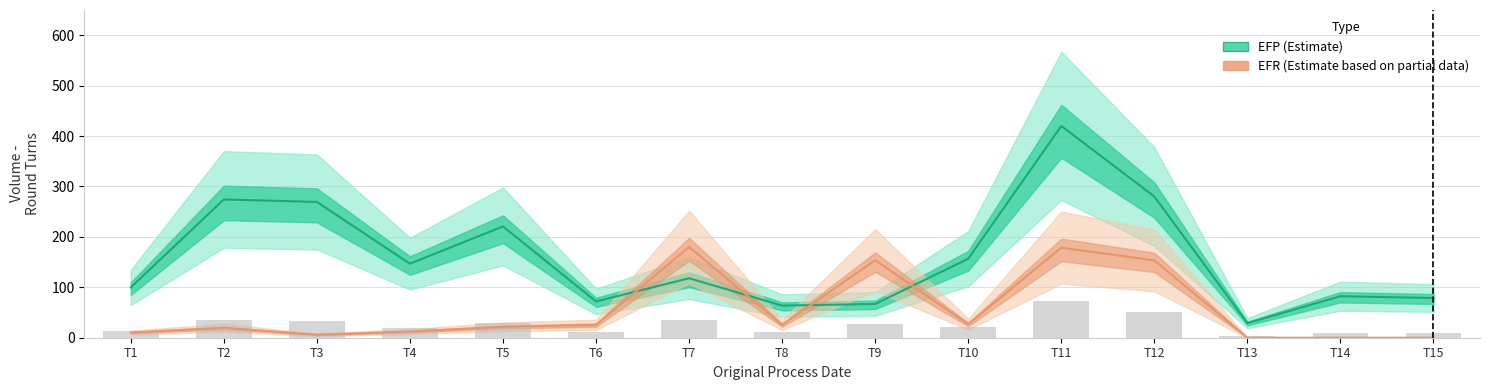

At how many categories does at least one series exceed 249?

4